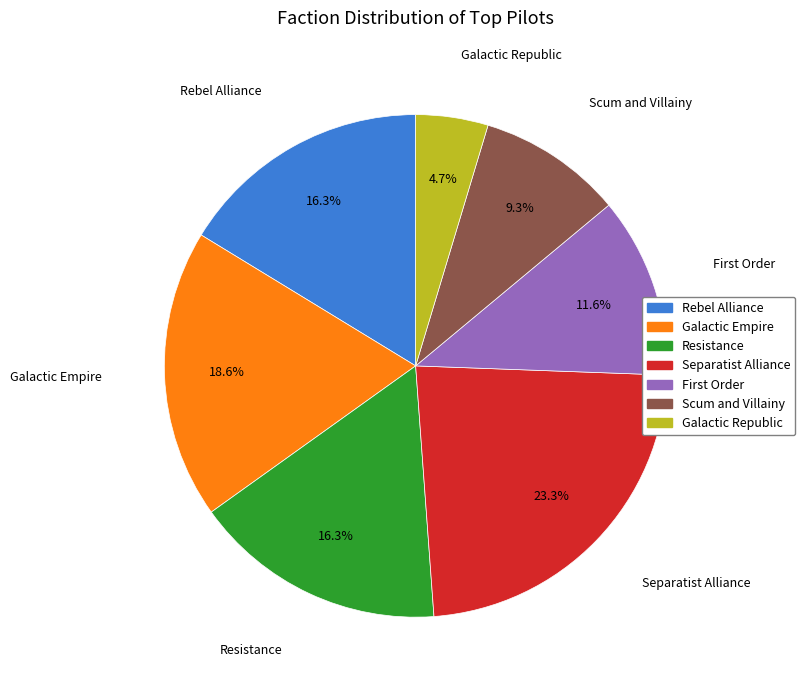

What is the ratio of the value at Scum and Villainy to the value at Separatist Alliance?

0.4